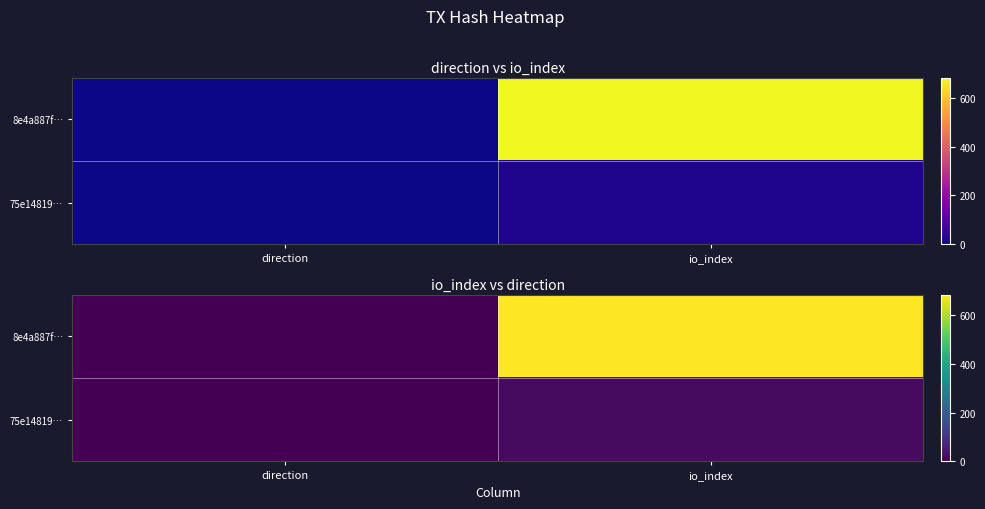

Which series has the largest total across all categories?

8e4a887f…